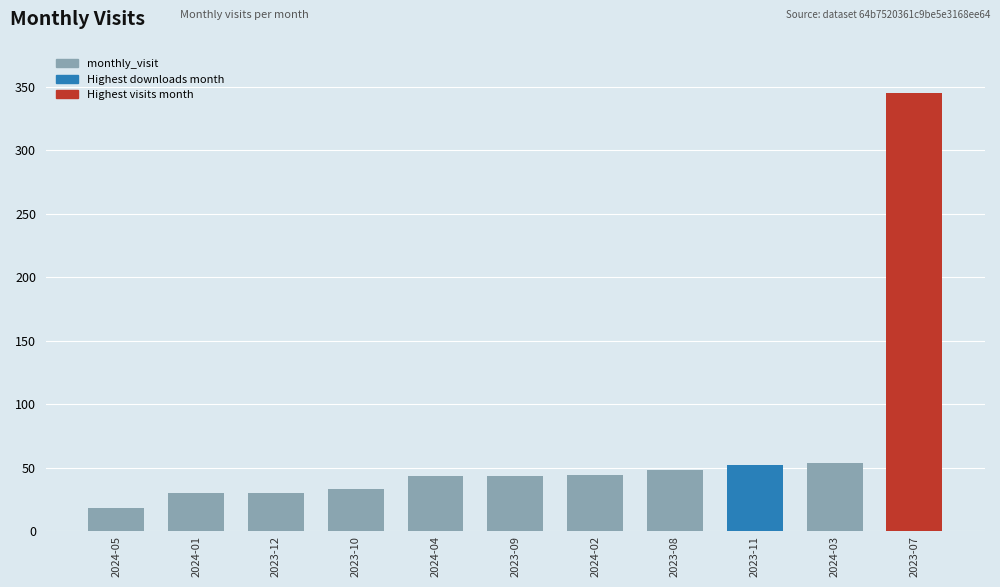

The value at 2024-05 is 18. True or false?

True